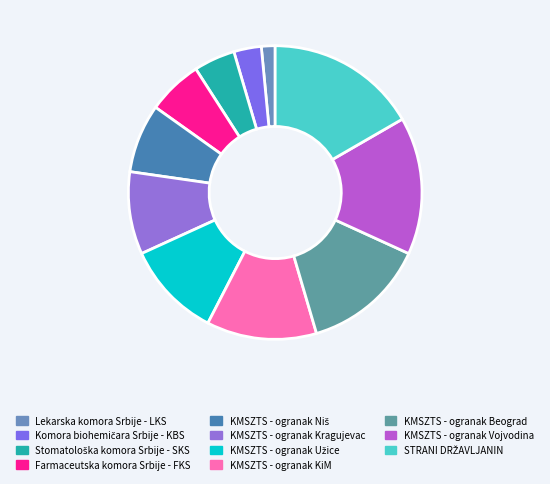

To the nearest percent, what is the average slice percentage?

9%